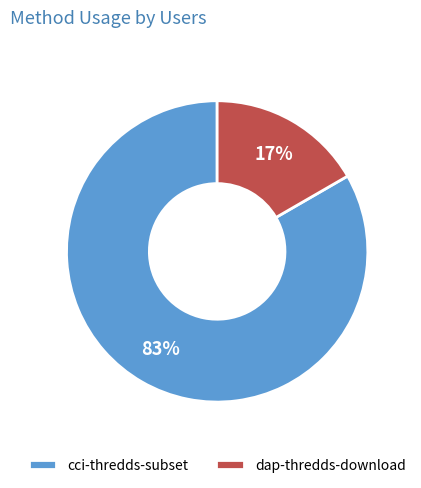

What is the largest slice in the pie chart?

cci-thredds-subset